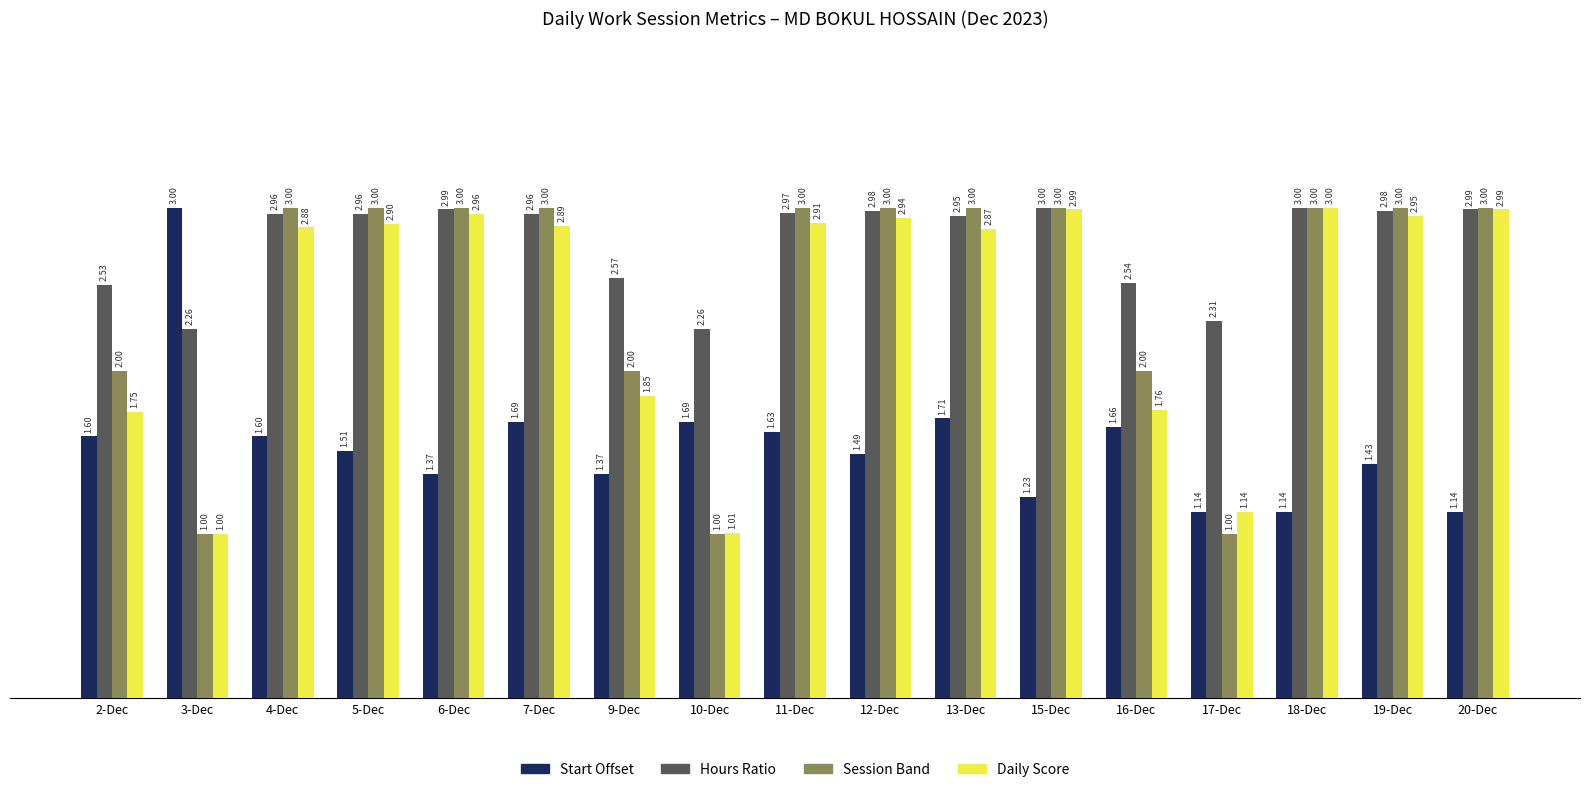

What is the difference between the maximum and second lowest values in the Session Band series?

2.0